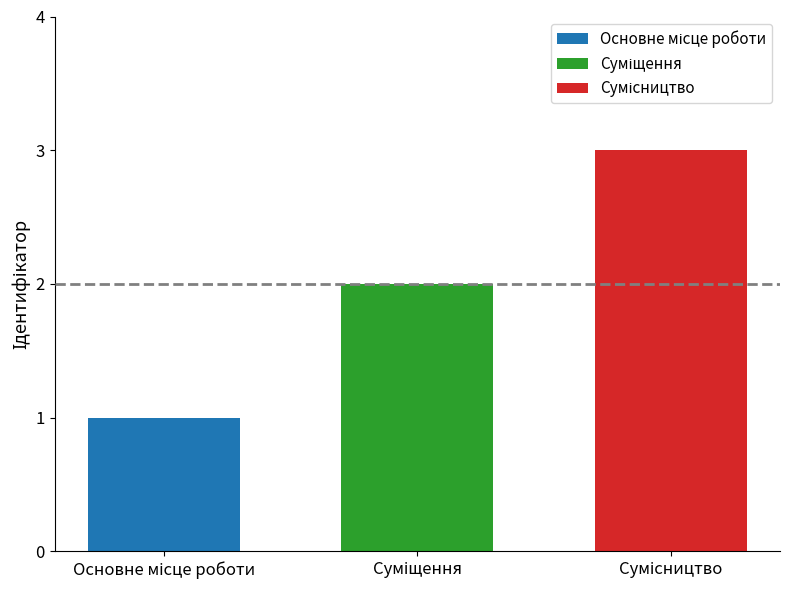

What is the maximum value shown in the chart?

3